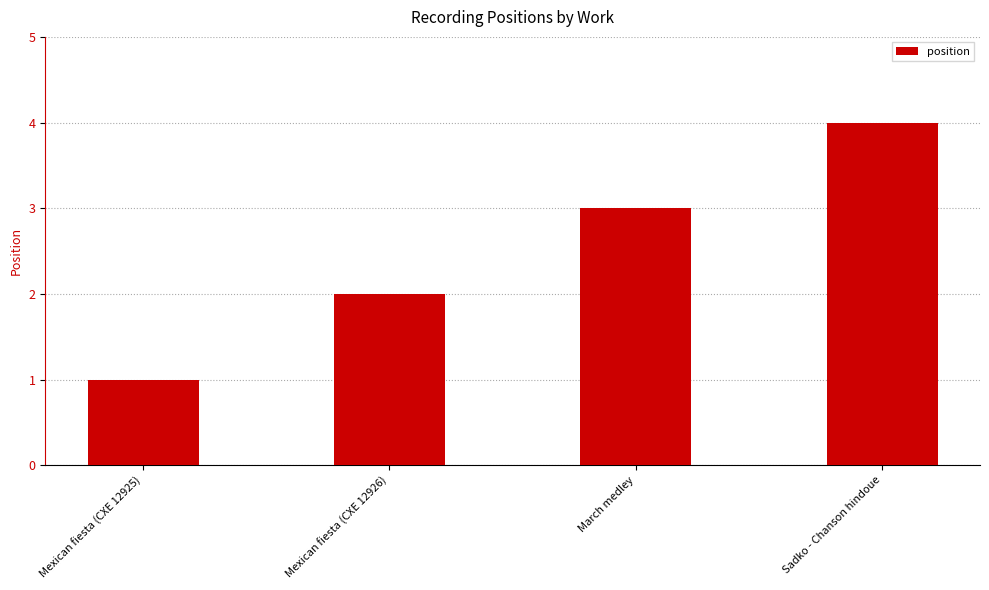

True or false: the data shows 3 at Mexican fiesta (CXE 12926).

False